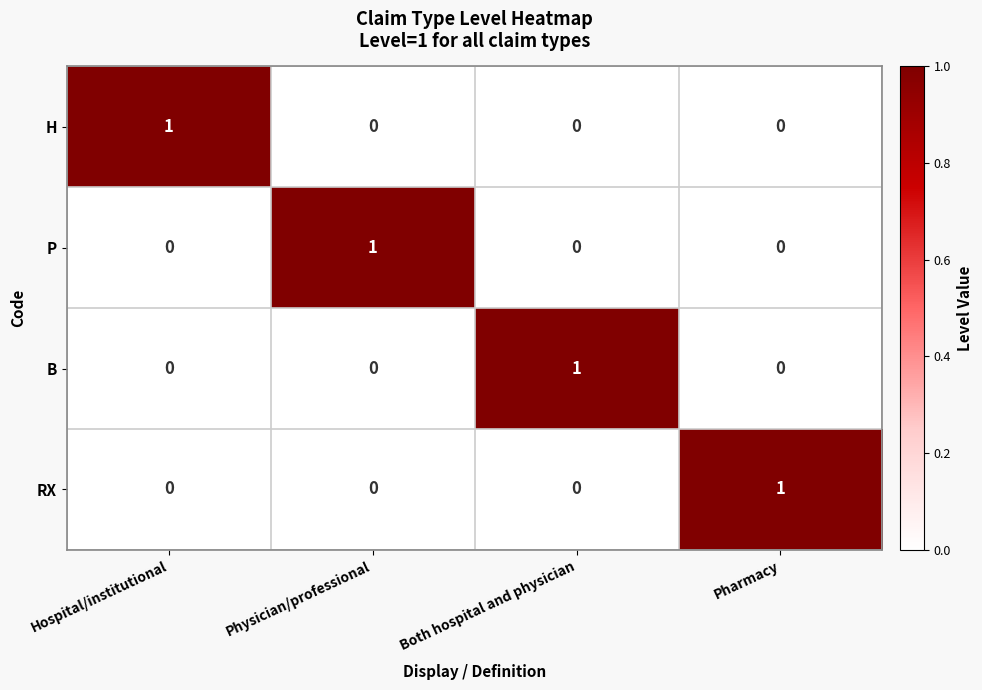

Is it true that H equals 0 at Pharmacy?

True